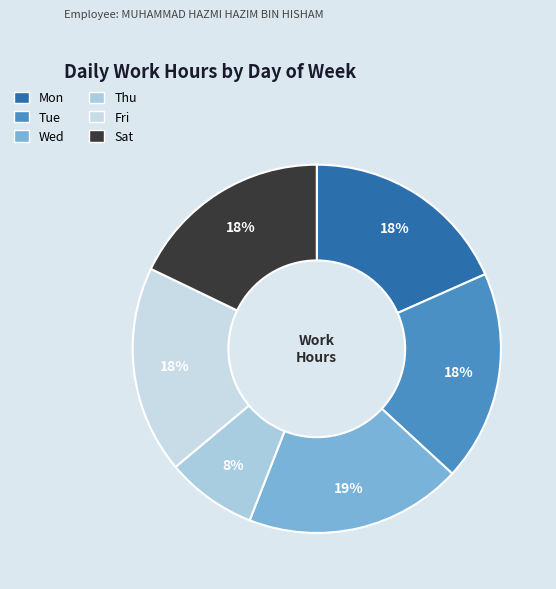

How many slices are in this pie chart?

6